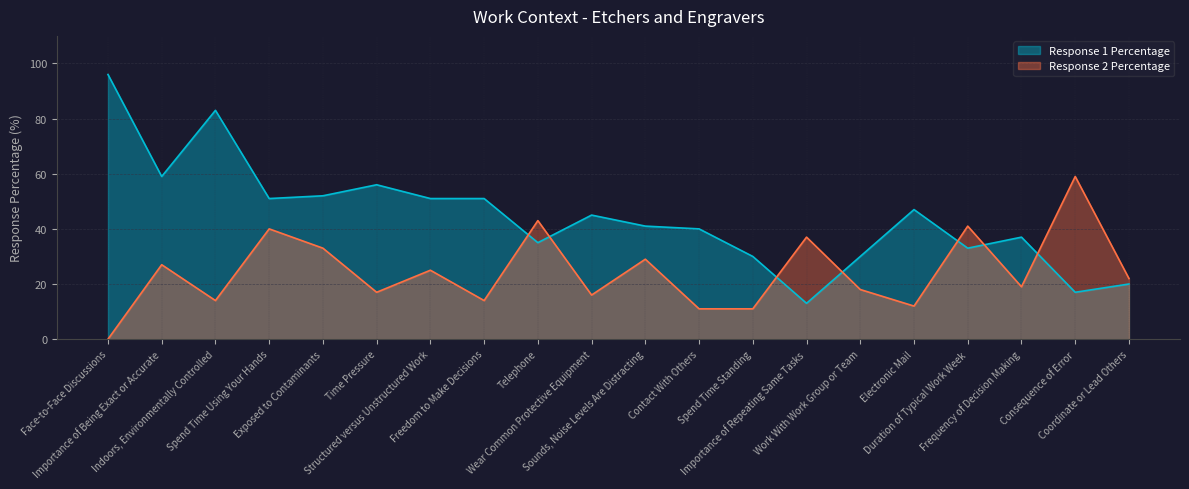

What is the label of the 8th point from the left?

Freedom to Make Decisions